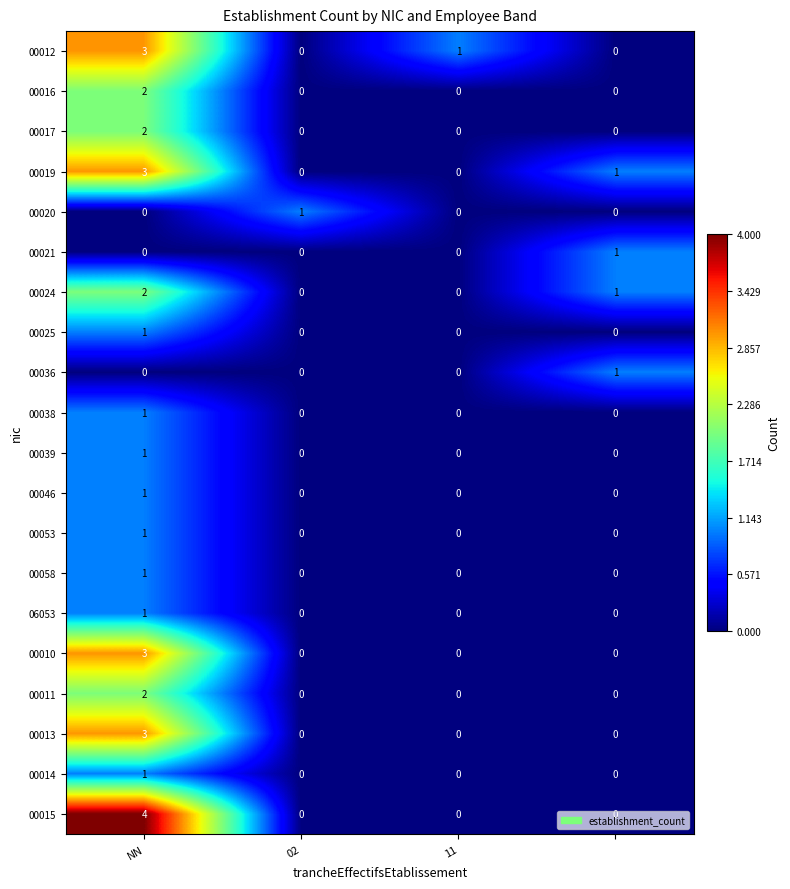

How many categories are shown in the chart?

4